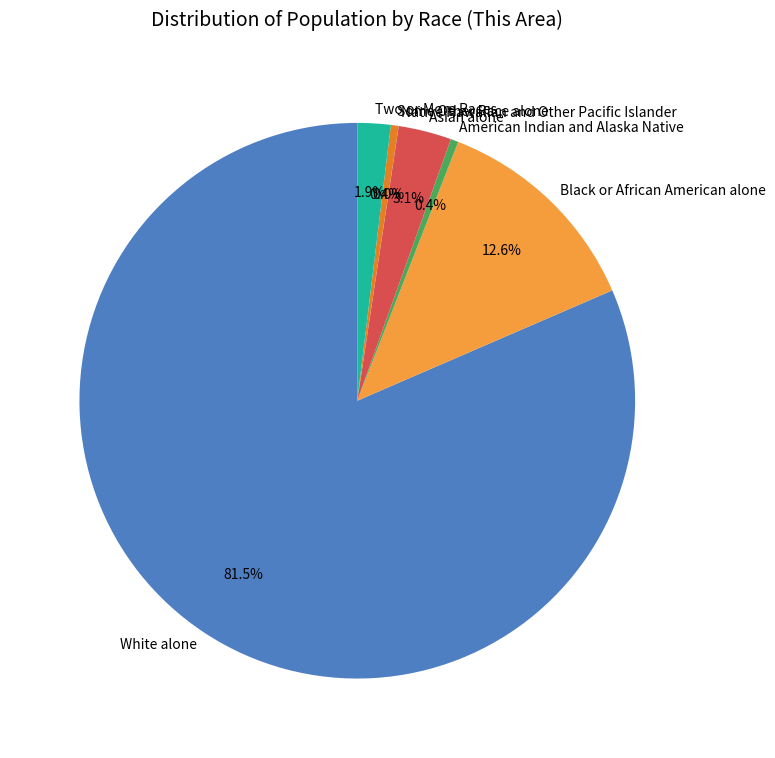

Which category has the biggest portion of the pie?

White alone